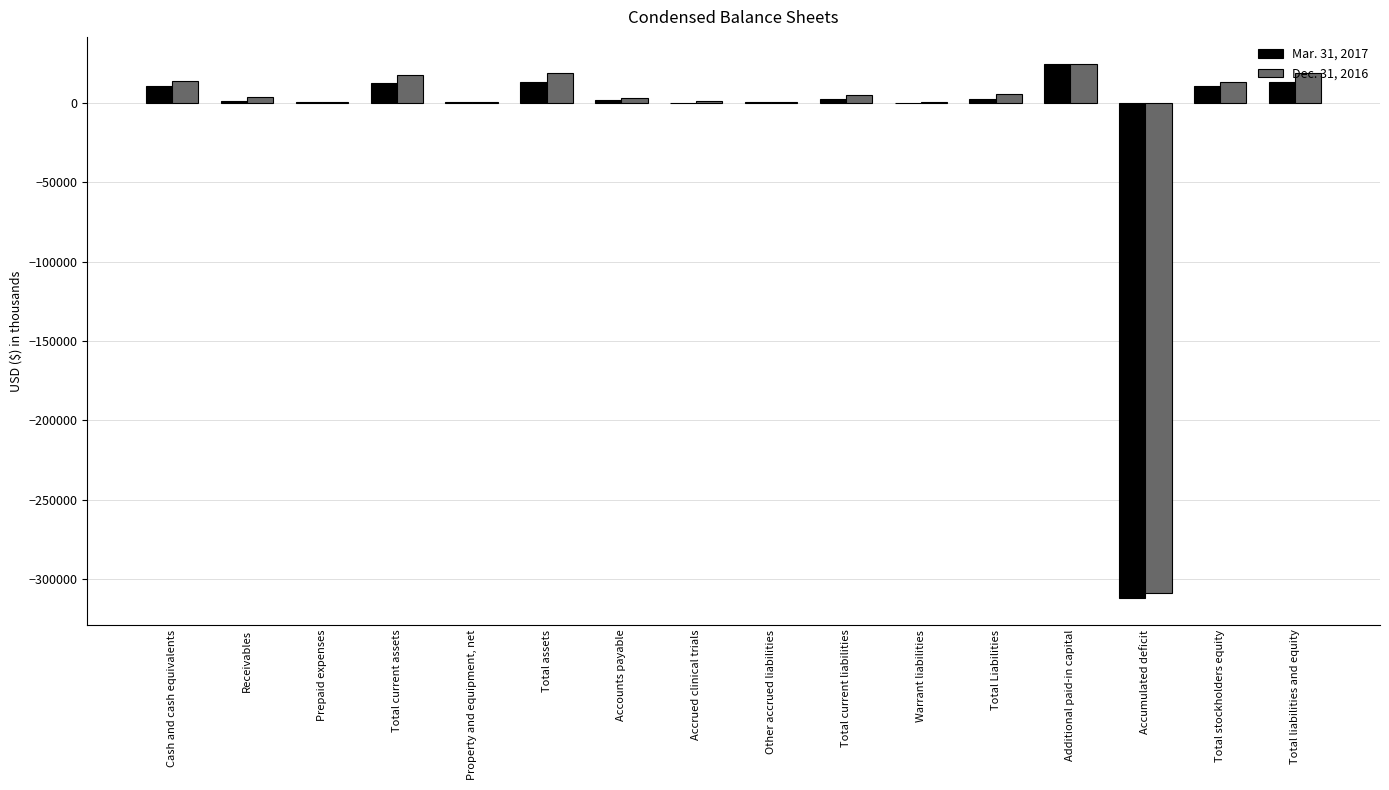

Read the Dec. 31, 2016 value at Prepaid expenses, to the nearest 10.

240